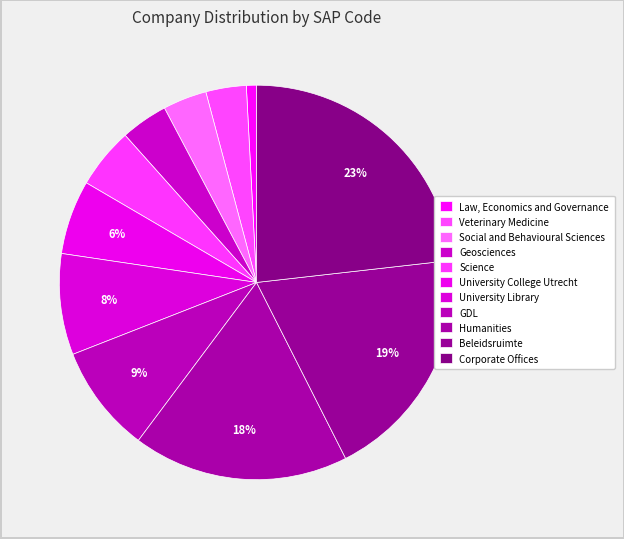

To the nearest percent, what percentage of the pie is Veterinary Medicine?

3%